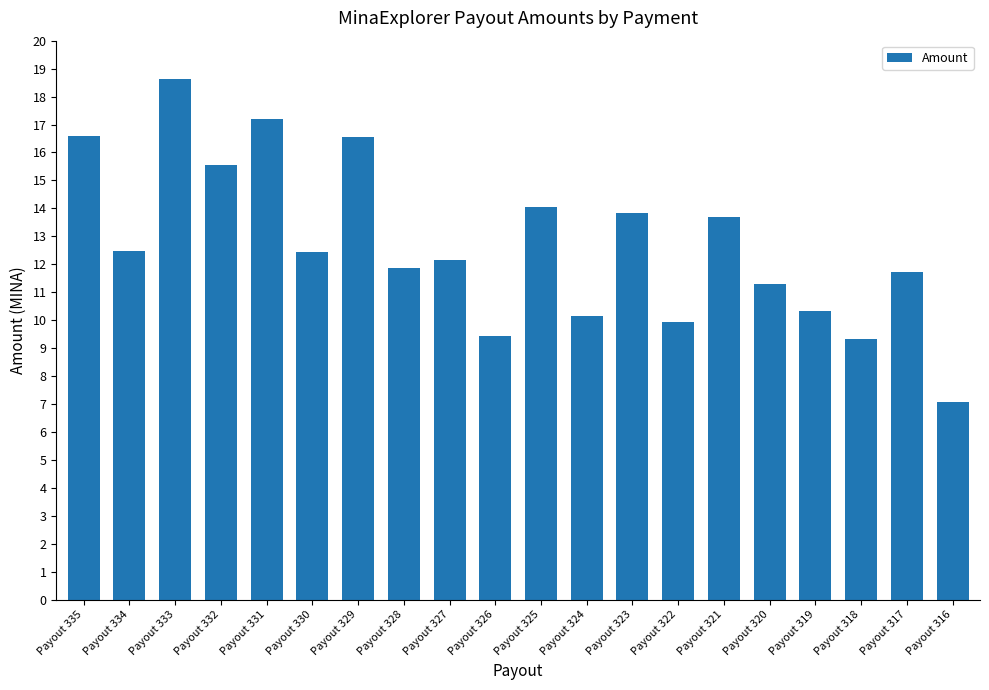

Which has a higher value, Payout 324 or Payout 326?

Payout 324